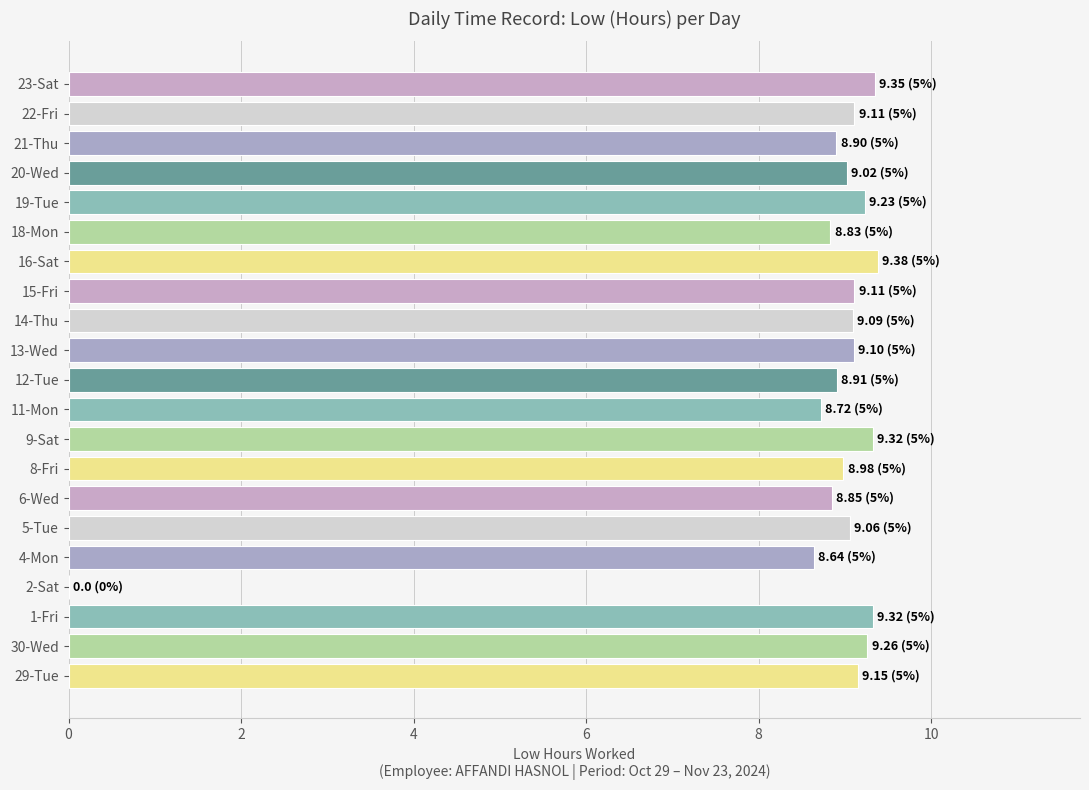

What is the greatest value displayed?

9.4